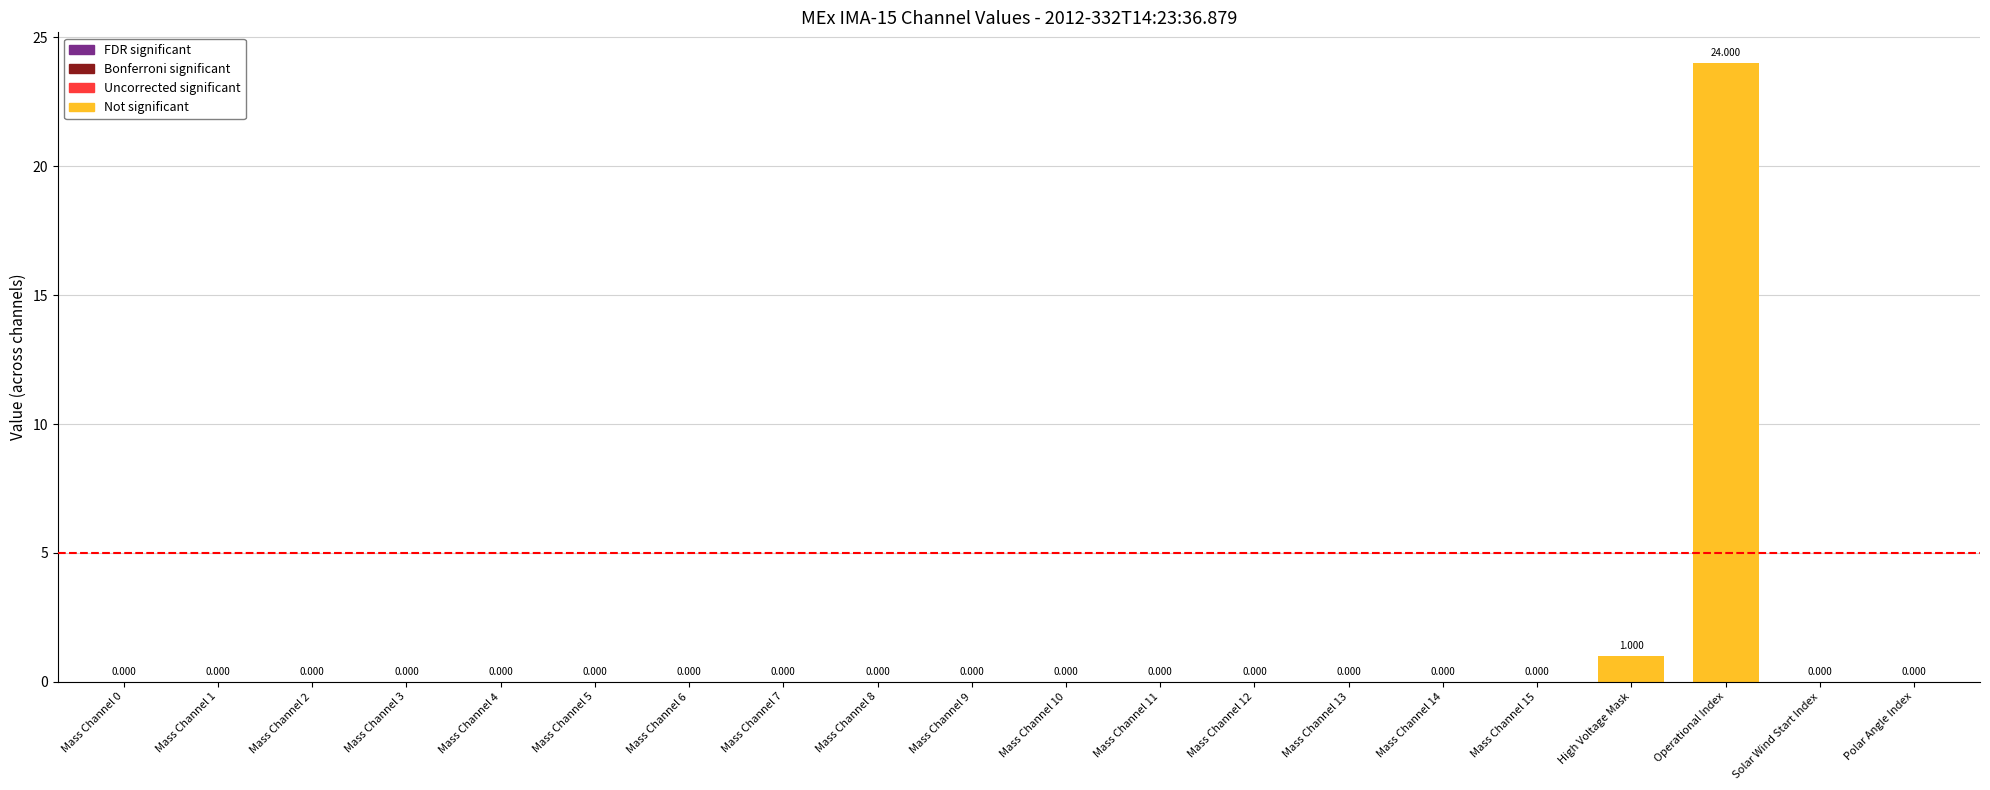

The value at Mass Channel 3 is 0. True or false?

True